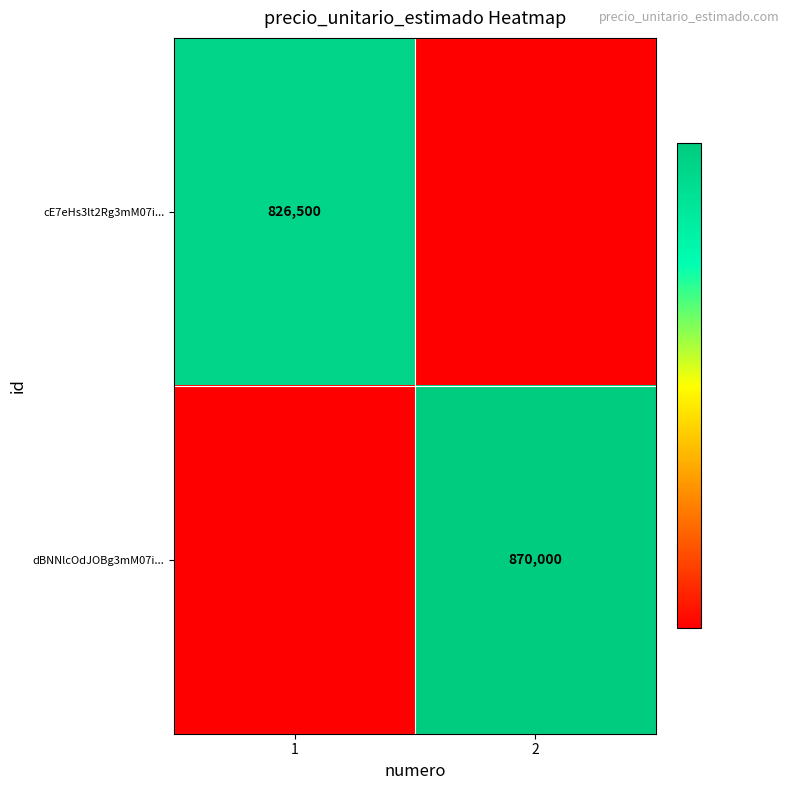

The cE7eHs3lt2Rg3mM07i... series shows 826500 at 1. True or false?

True